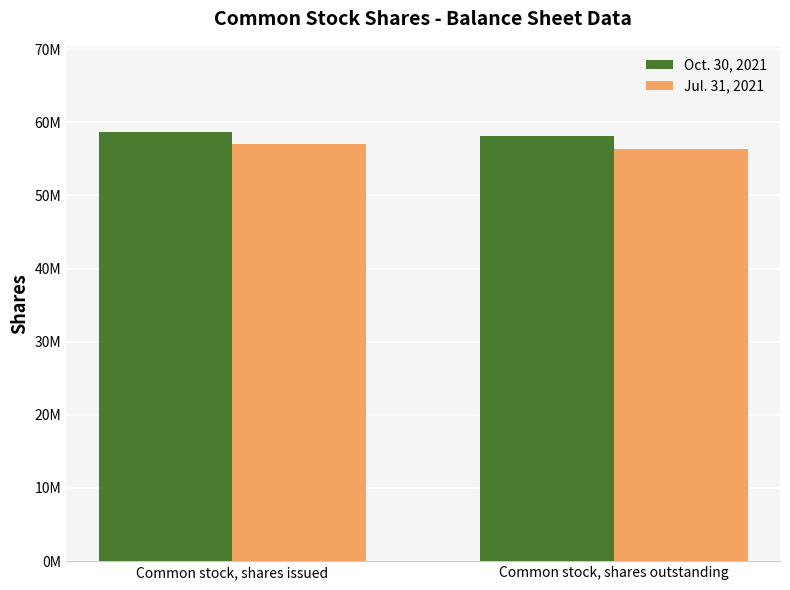

What is the difference between the maximum and minimum values in the Jul. 31, 2021 series?

600000